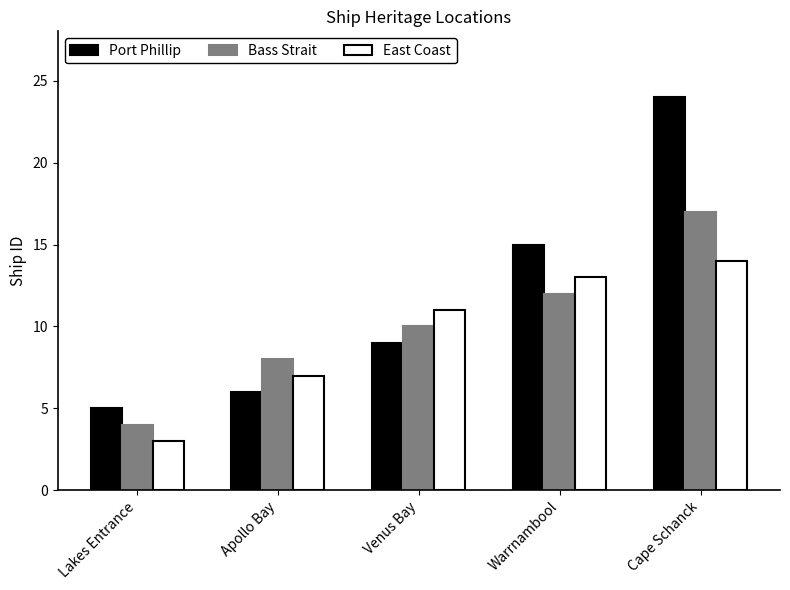

List the labels in order of East Coast value, smallest first.

Lakes Entrance, Apollo Bay, Venus Bay, Warrnambool, Cape Schanck